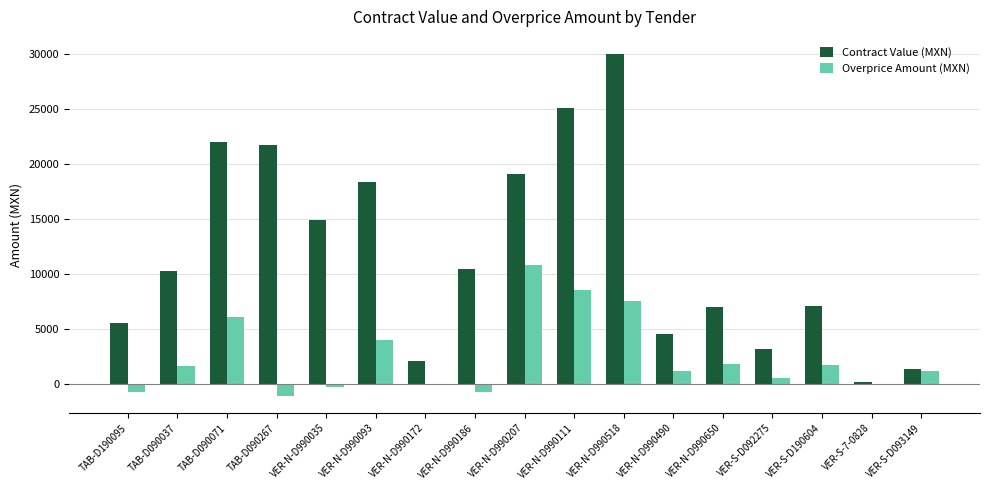

Which category has the highest value across all series?

VER-N-D990518